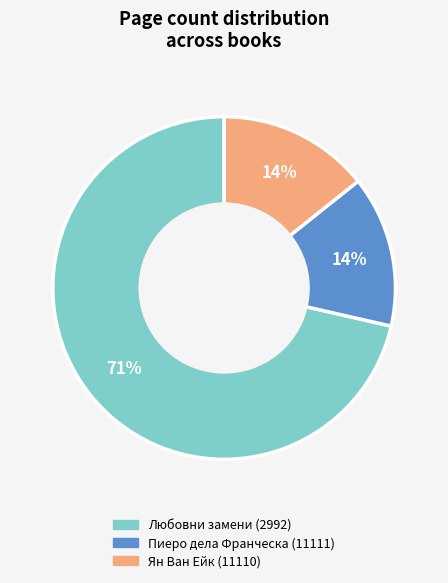

To the nearest percent, what is the combined percentage of Пиеро дела Франческа (11111) and Любовни замени (2992)?

86%